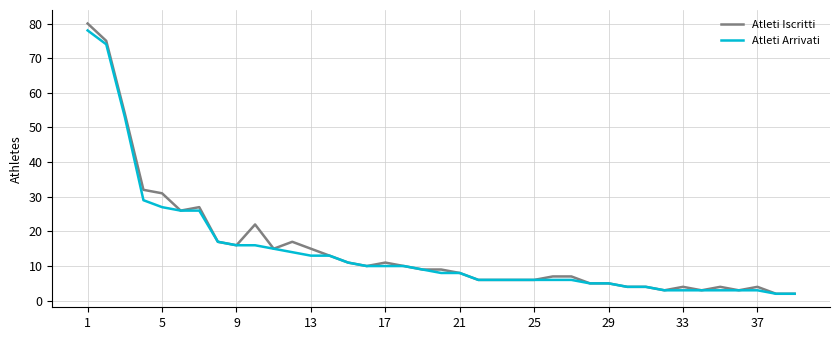

Which series has the largest total across all categories?

Atleti Iscritti